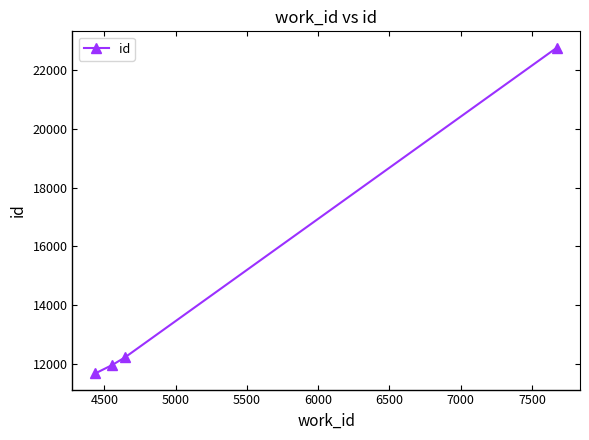

True or false: the data has more than 2 interior local peaks.

False